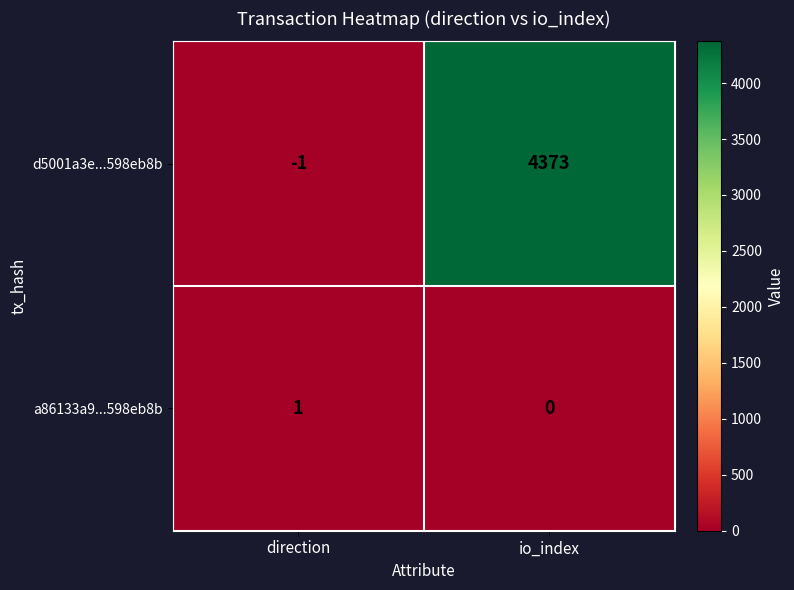

The value of a86133a9...598eb8b at direction is 0. True or false?

False